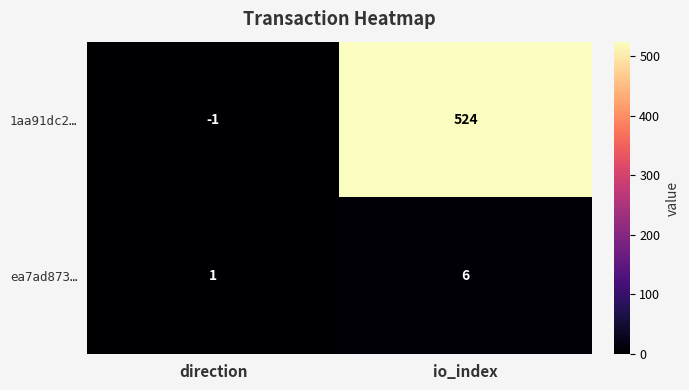

Reading left to right, transcribe all the data shown in this chart.

1aa91dc2…: -1	524
ea7ad873…: 1	6